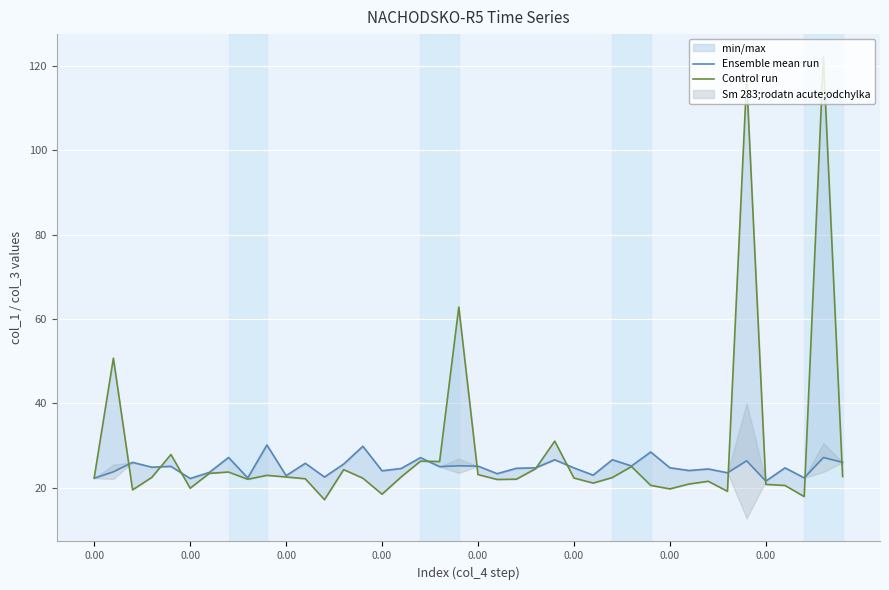

List the series in order of their peak value, highest first.

Control run, Ensemble mean run